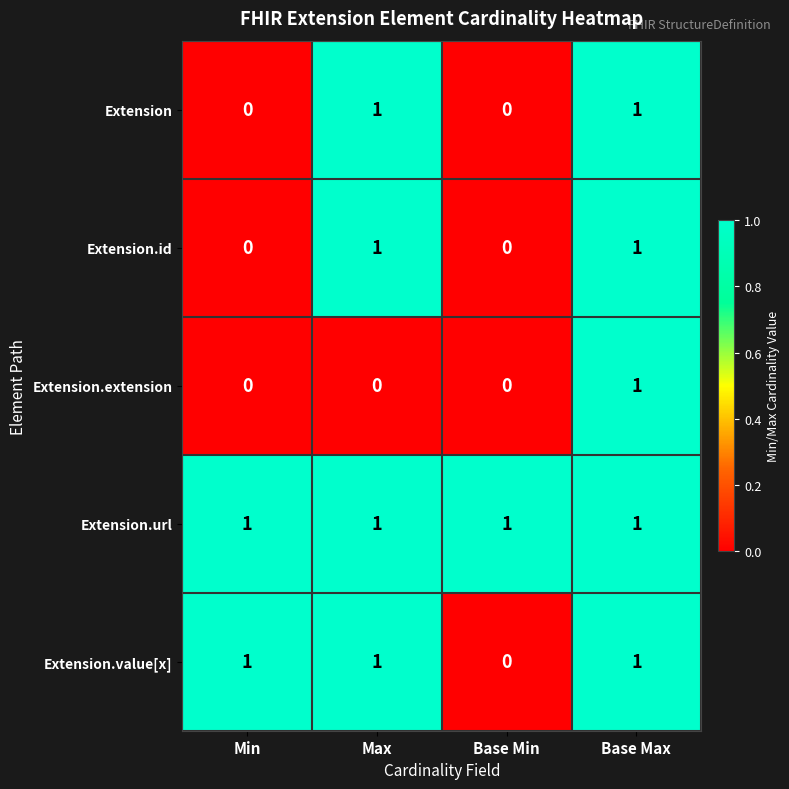

The value of Extension.extension at Min is 0. True or false?

True